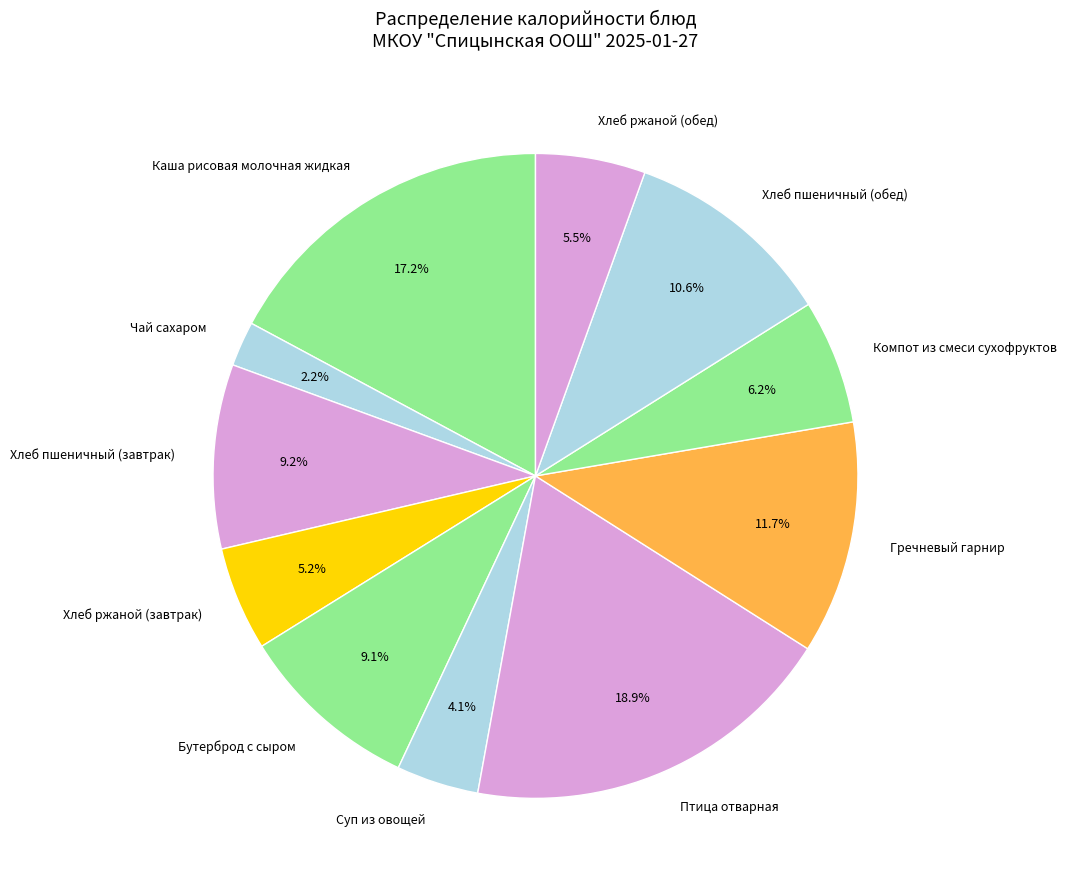

Does any single category account for the majority?

No